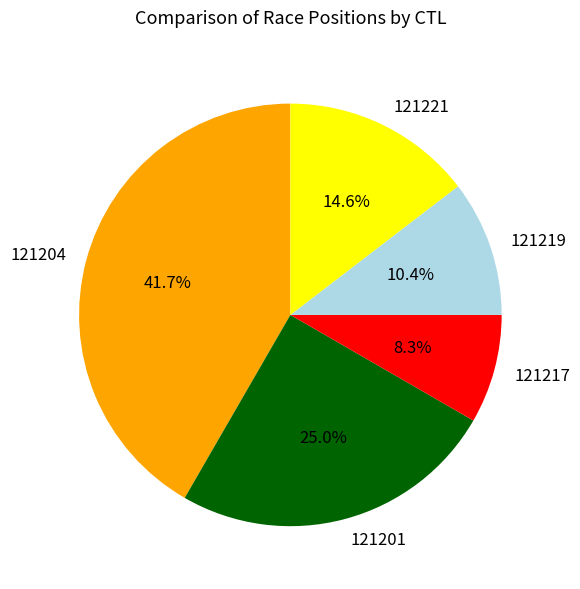

Which slice is the smallest?

121217